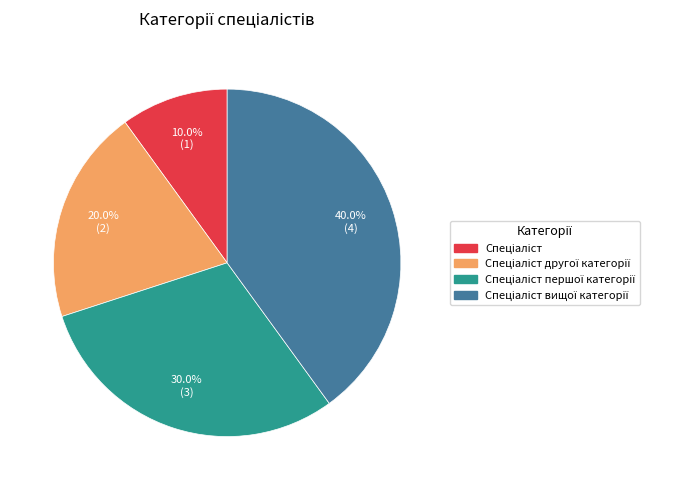

How many segments does this pie chart have?

4